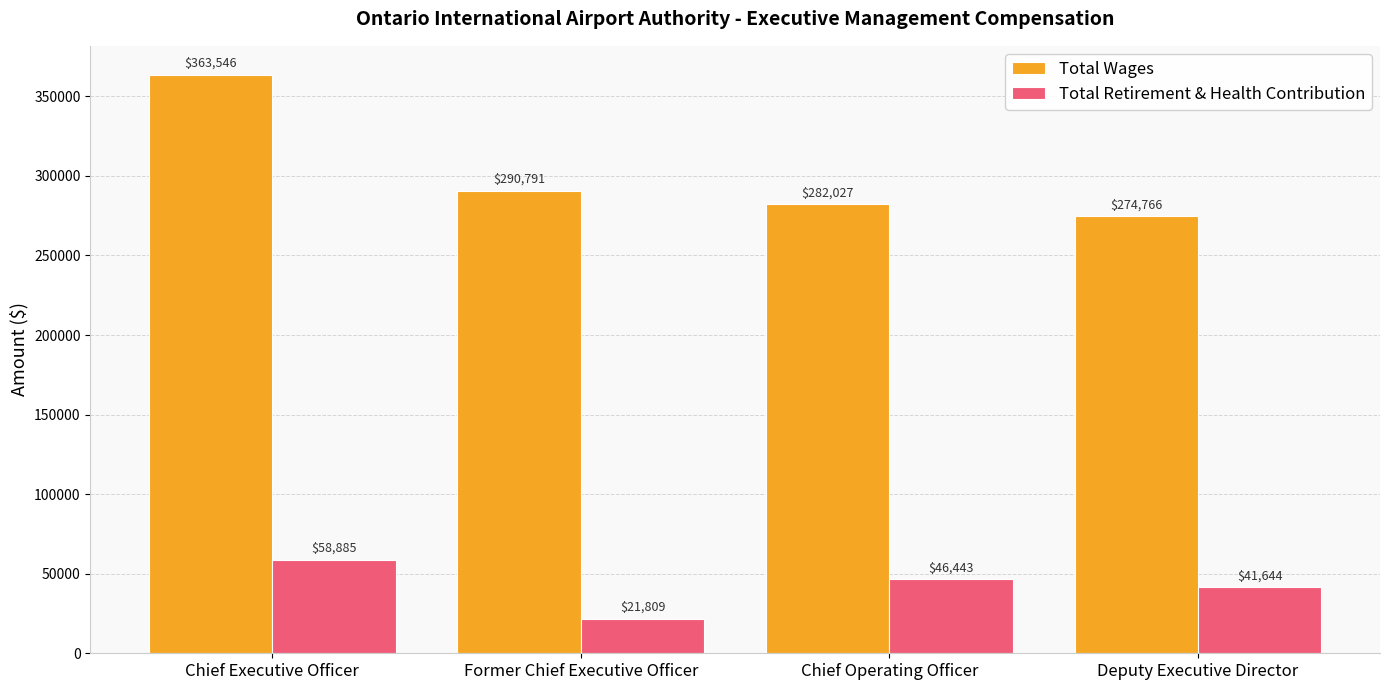

What is the spread (max minus min) of values at Former Chief Executive Officer?

268982